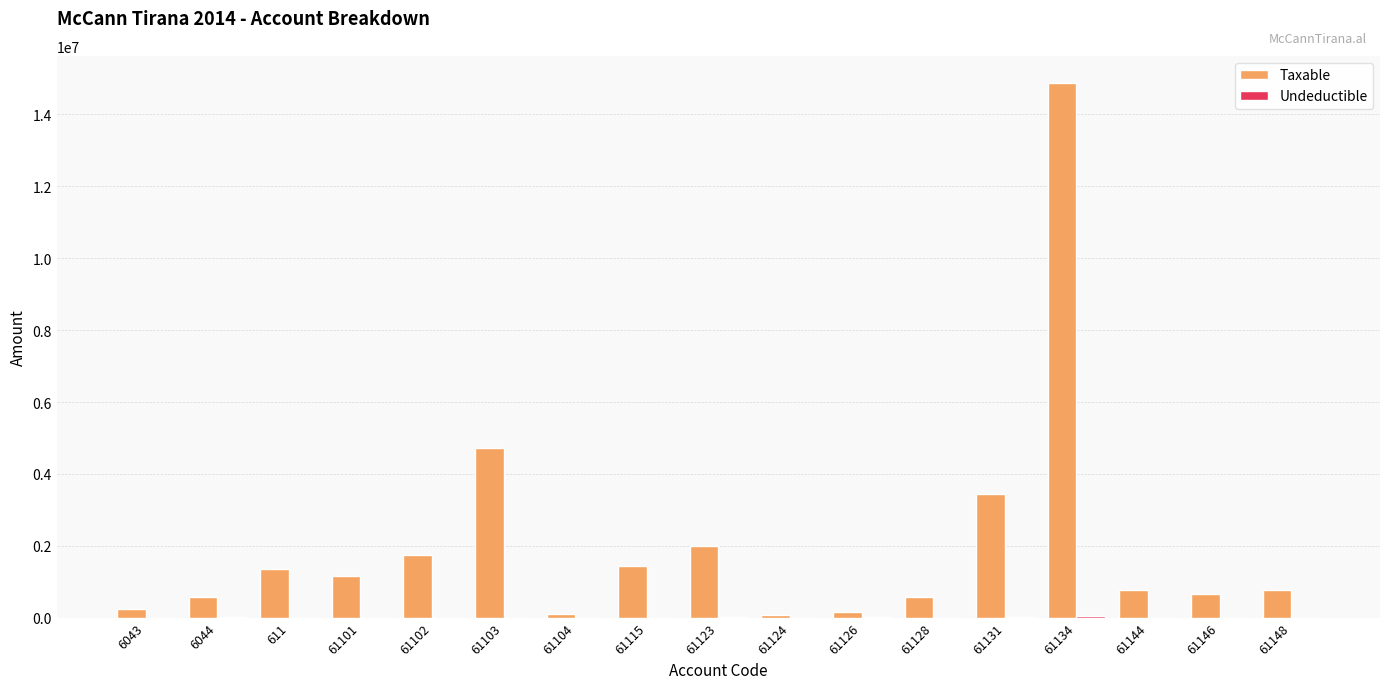

Which series has the largest total across all categories?

Taxable